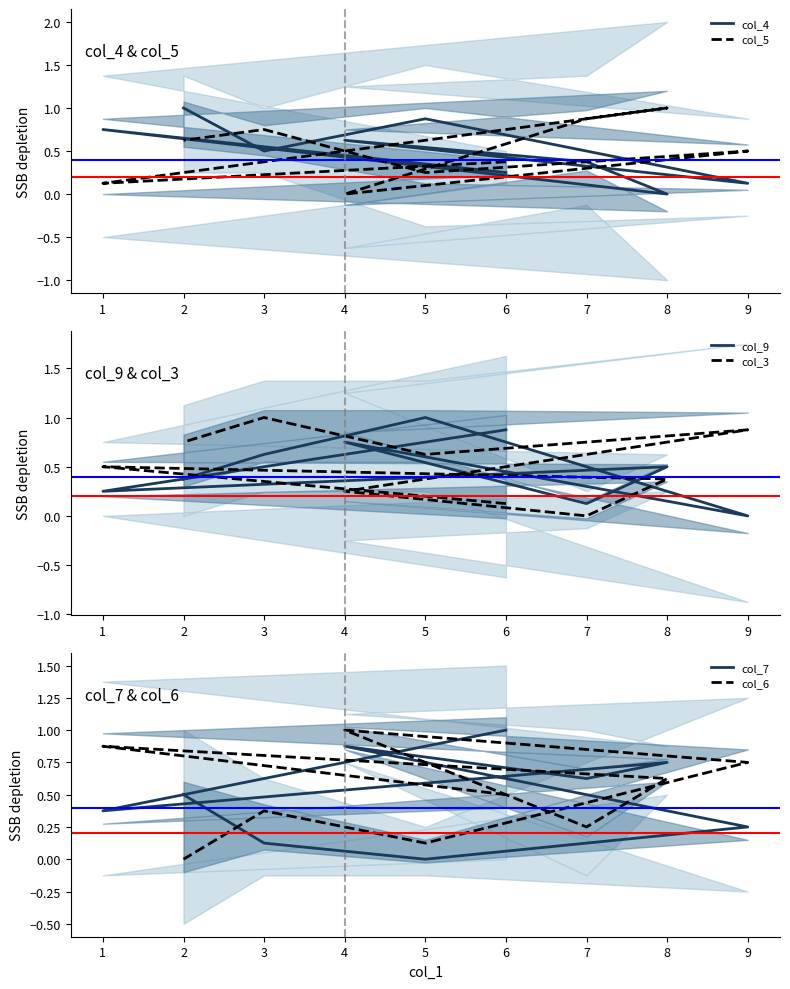

After their last crossing, which series has the higher values: col_9 or col_5?

col_5